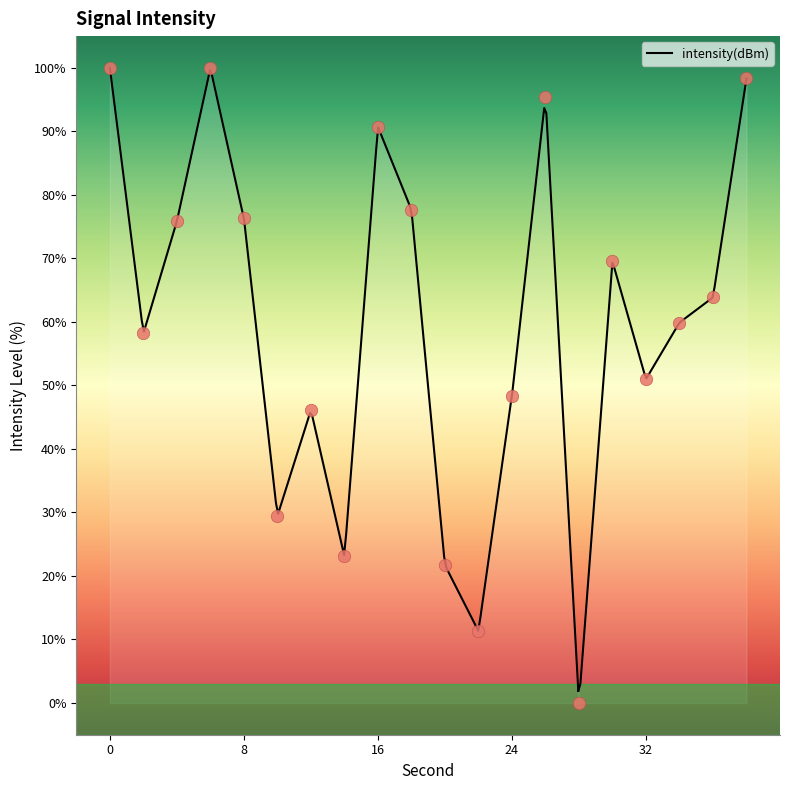

What is the ratio of the value at 8 to the value at 2?

1.3